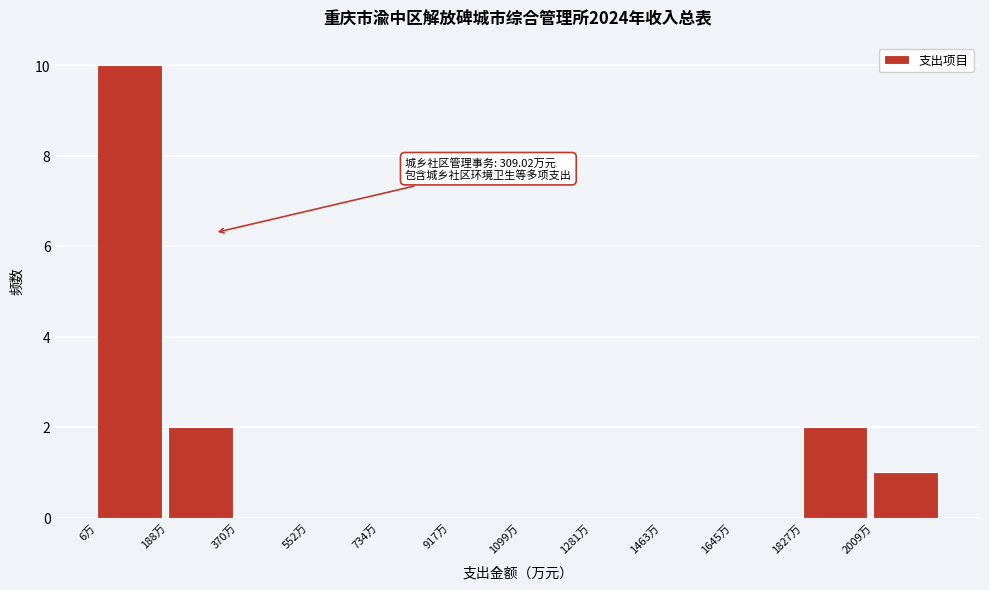

Which range on the x-axis has the tallest bar?

0 to 180